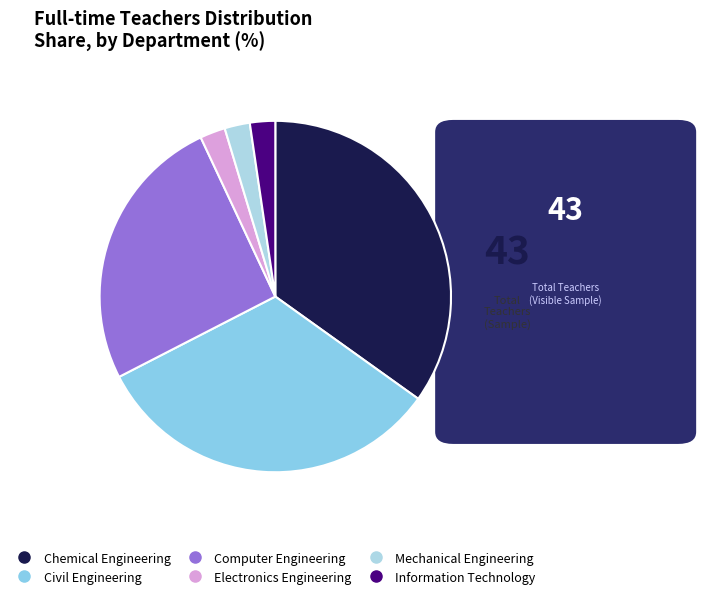

To the nearest percent, what is the difference between the Electronics Engineering and Civil Engineering slice percentages?

30%